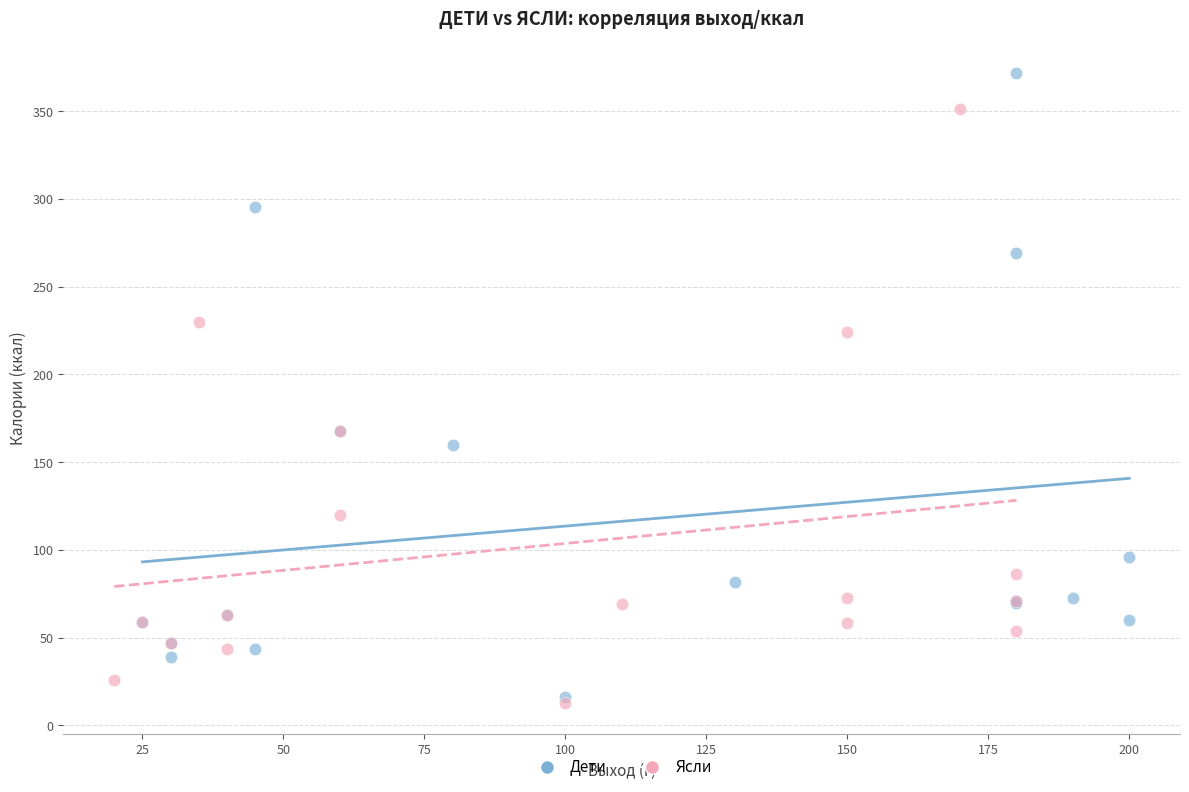

What are all the series names shown in the legend?

Дети, Ясли